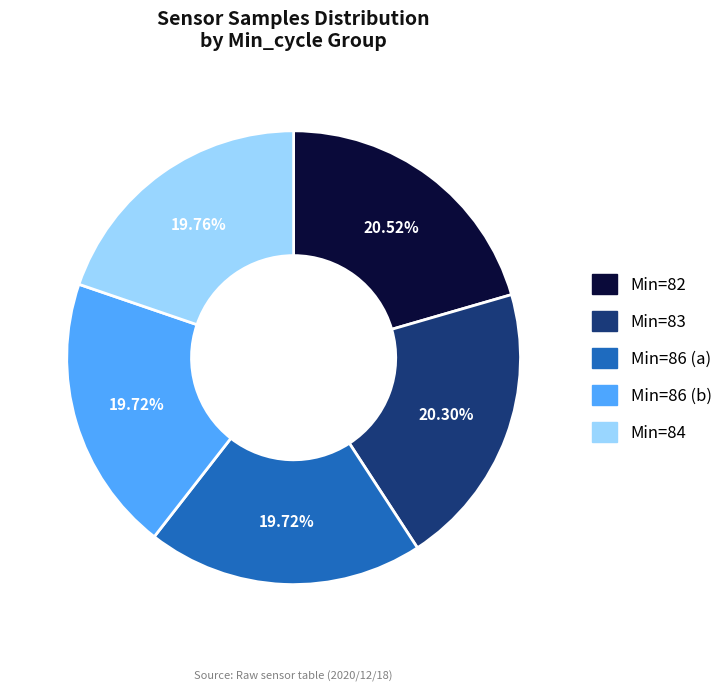

Count the number of slices in the pie.

5